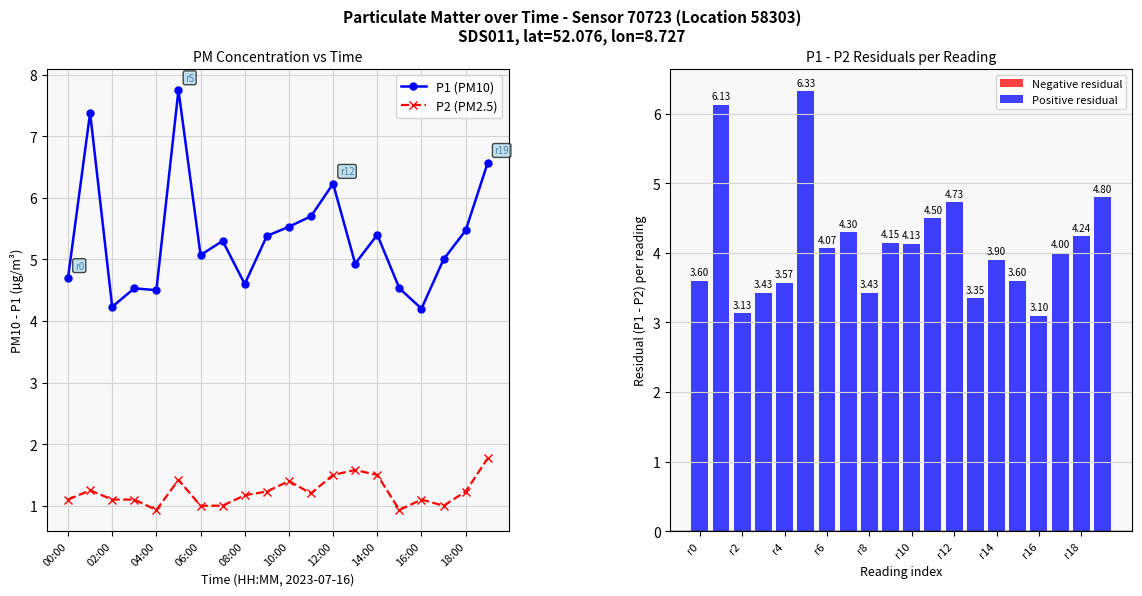

What is the lowest value of the P2 (PM2.5) series?

0.9